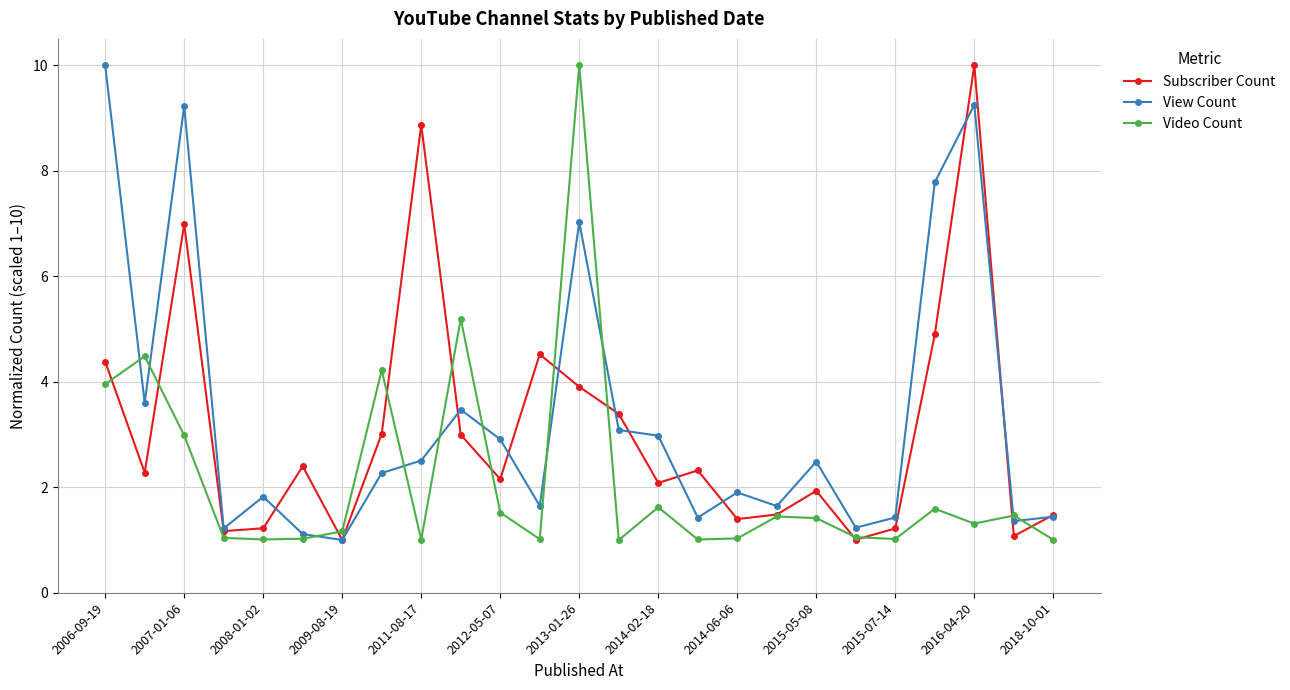

What is the value of the View Count point at the 8th from the left?

2.3